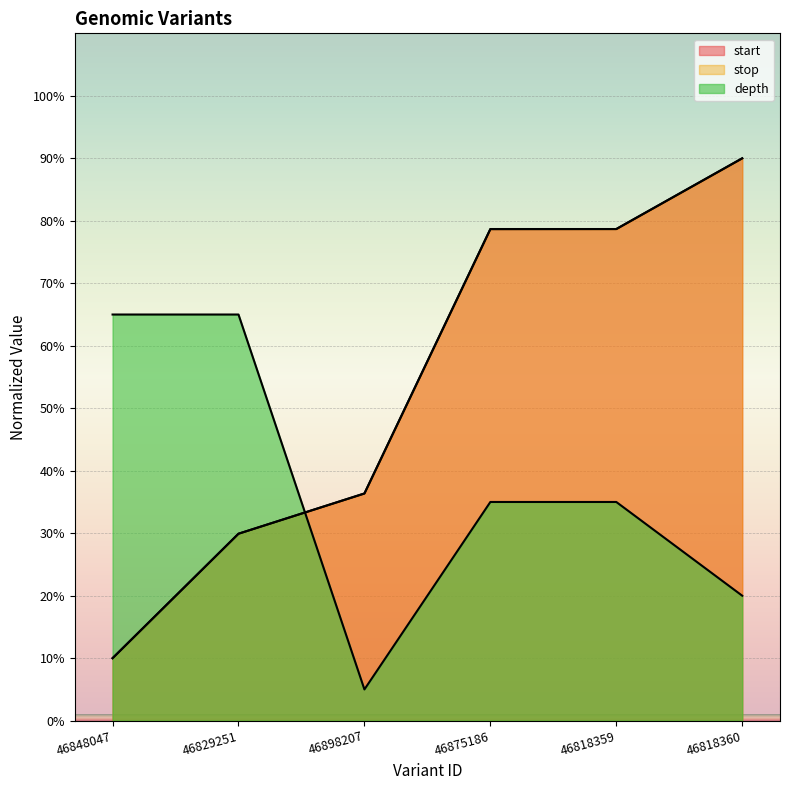

What is the difference between the maximum and second lowest values in the stop series?

60.1